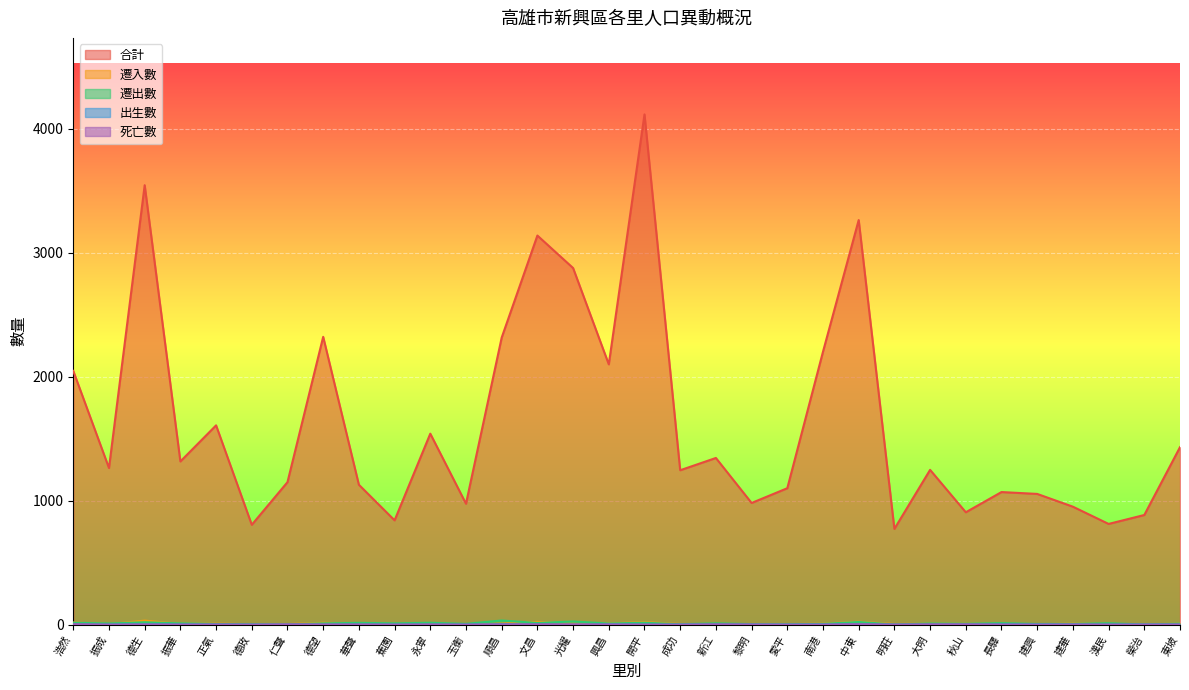

How many interior local peaks does the 遷入數 series have?

9